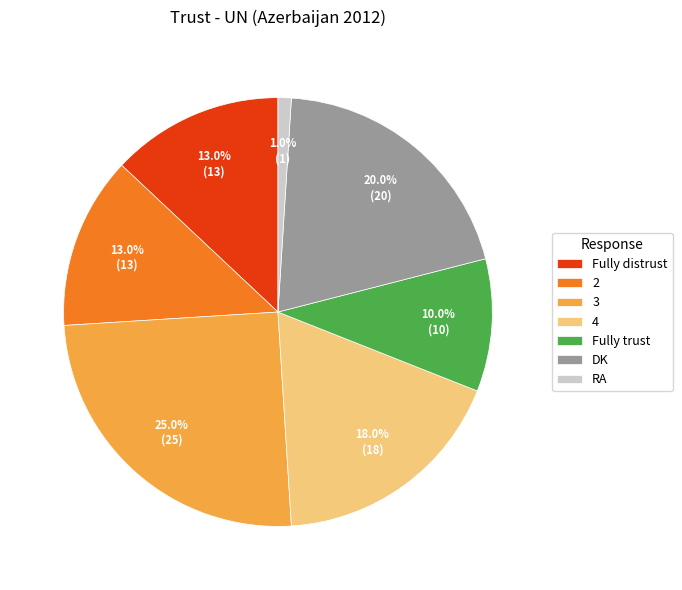

What is the smallest slice in the pie chart?

RA